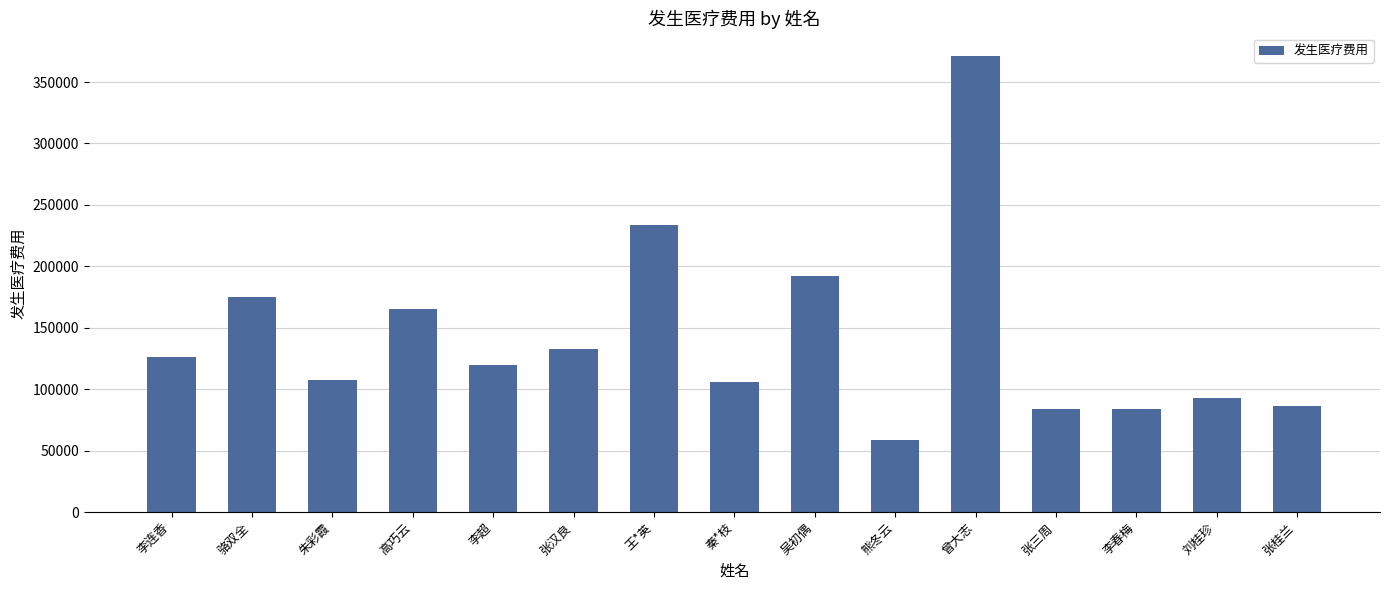

Which category has the highest value across all series?

曾大志